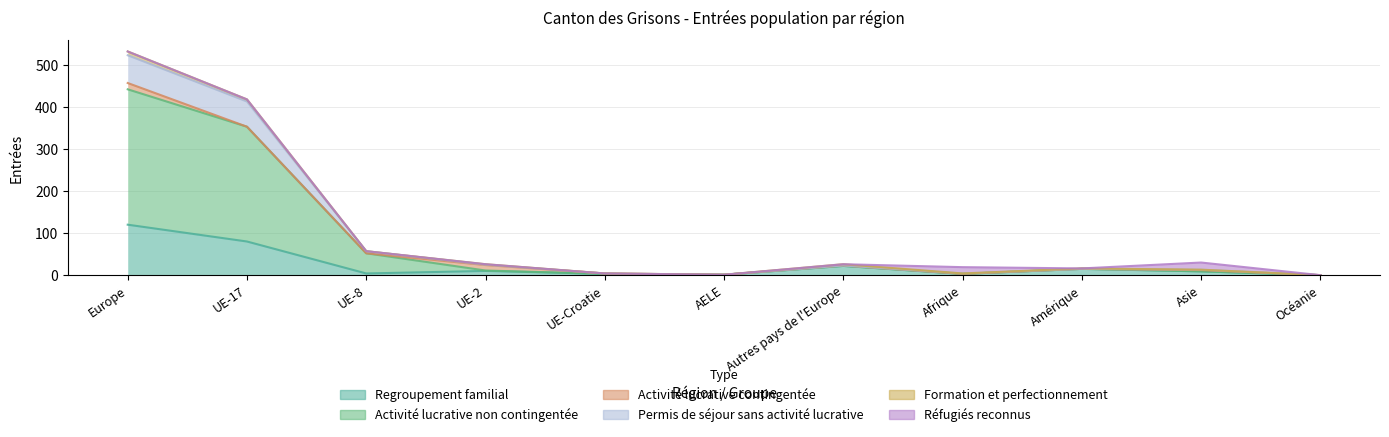

Between UE-Croatie and Amérique, which is larger?

Amérique